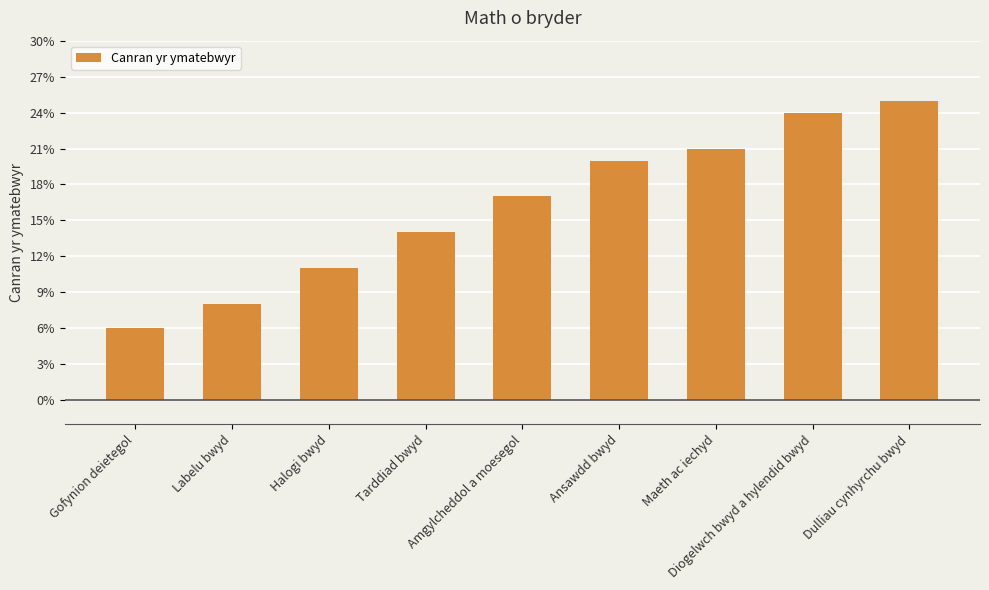

How many series are shown in this chart?

1